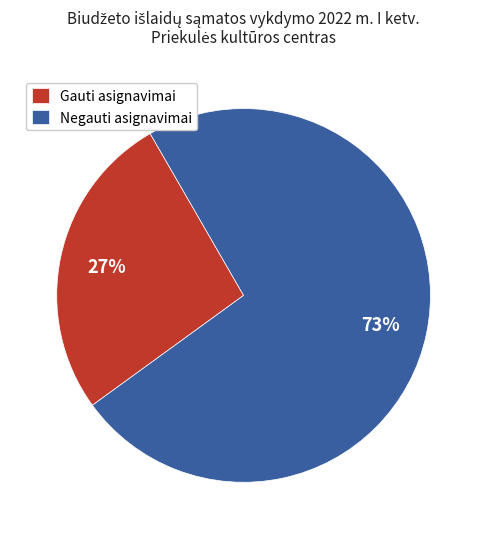

To the nearest percent, what is the average slice percentage?

50%